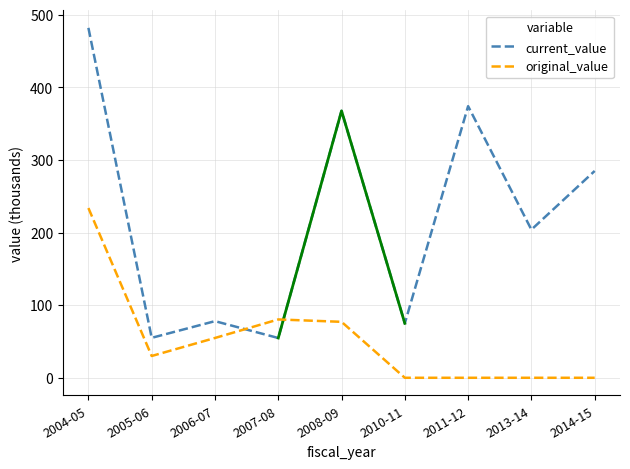

What is the sum of the original_value values at 2008-09 and 2006-07?

131.9